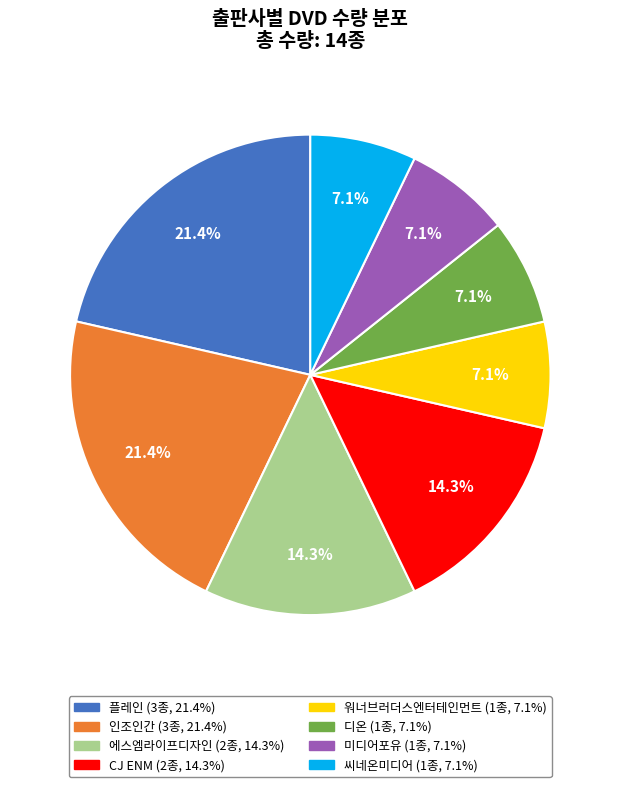

To the nearest percent, what portion does 워너브러더스엔터테인먼트 represent?

7%